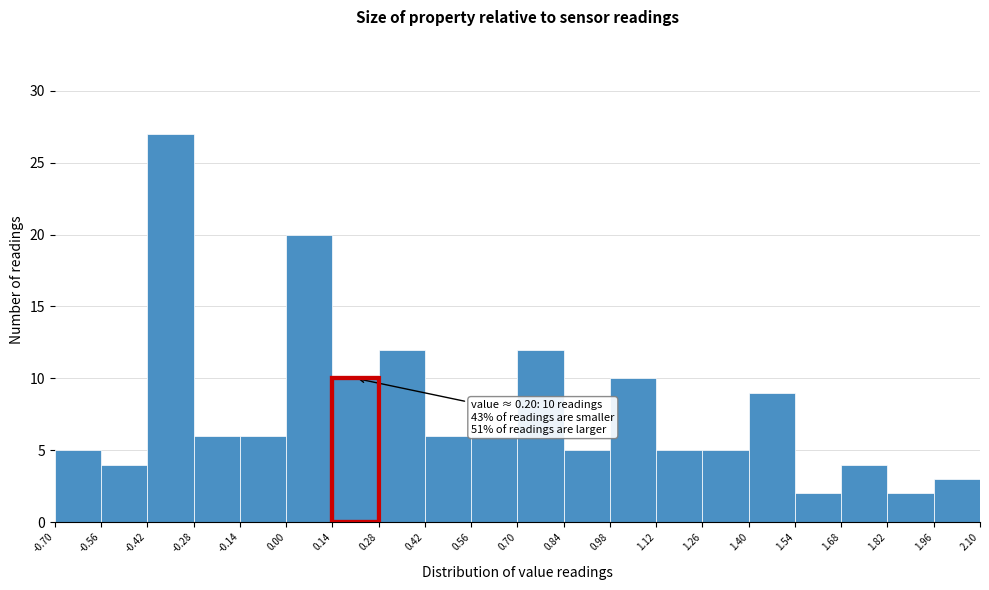

Which range on the x-axis has the tallest bar?

-0.42 to -0.28